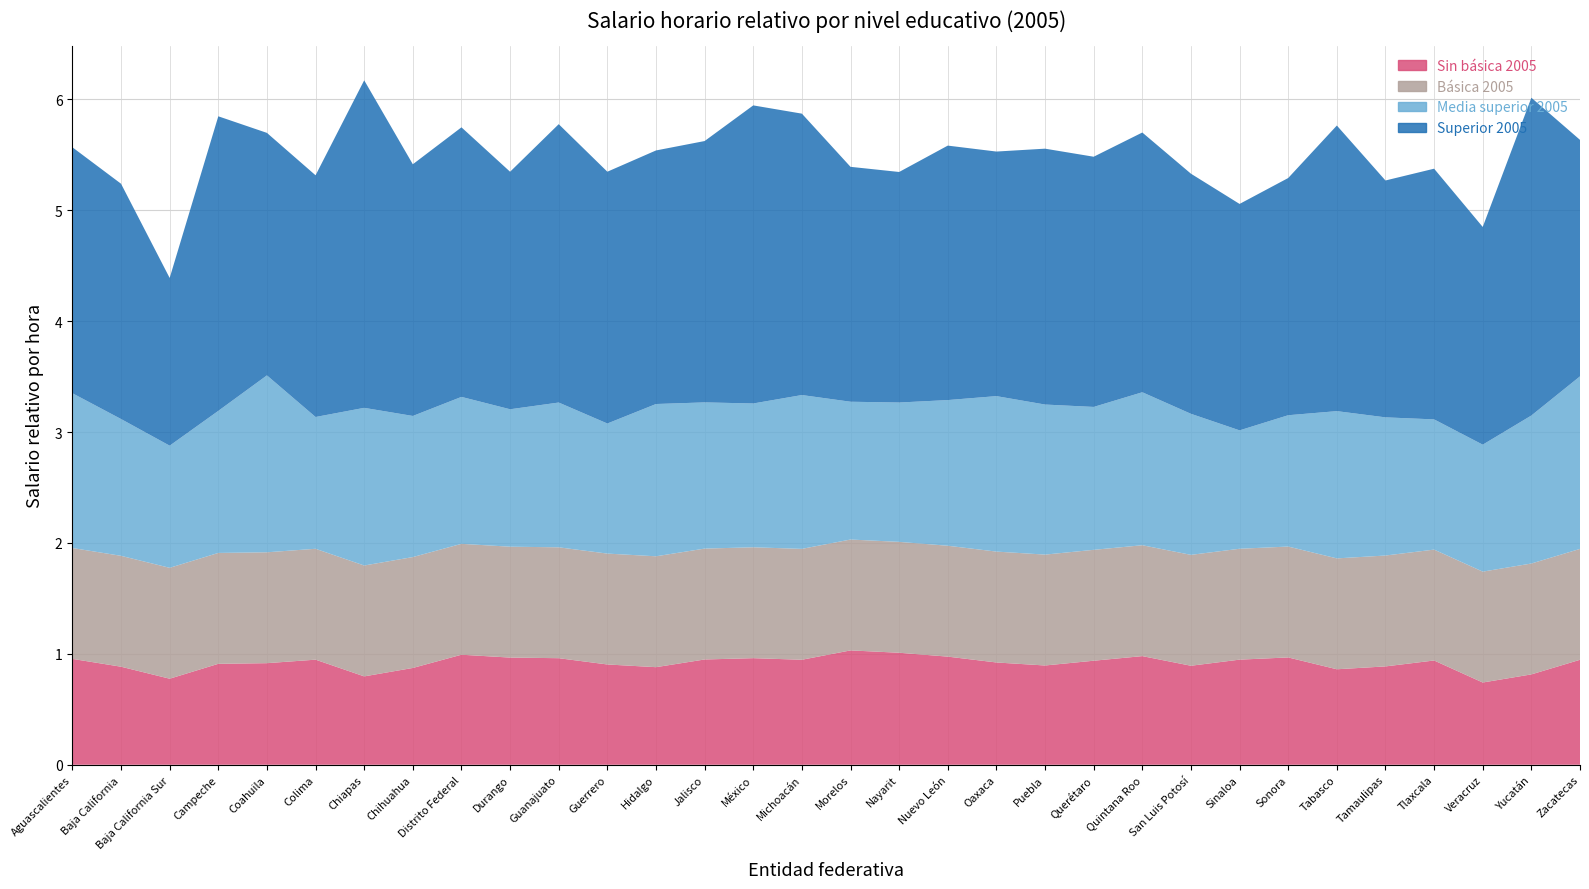

Reading left to right, extract all data points from this chart.

Sin básica 2005: 1.0	0.9	0.8	0.9	0.9	0.9	0.8	0.9	1.0	1.0	1.0	0.9	0.9	0.9	1.0	0.9	1.0	1.0	1.0	0.9	0.9	0.9	1.0	0.9	0.9	1.0	0.9	0.9	0.9	0.7	0.8	0.9
Básica 2005: 1.0	1.0	1.0	1.0	1.0	1.0	1.0	1.0	1.0	1.0	1.0	1.0	1.0	1.0	1.0	1.0	1.0	1.0	1.0	1.0	1.0	1.0	1.0	1.0	1.0	1.0	1.0	1.0	1.0	1.0	1.0	1.0
Media superior 2005: 1.4	1.2	1.1	1.3	1.6	1.2	1.4	1.3	1.3	1.2	1.3	1.2	1.4	1.3	1.3	1.4	1.2	1.3	1.3	1.4	1.4	1.3	1.4	1.3	1.1	1.2	1.3	1.2	1.2	1.1	1.3	1.6
Superior 2005: 2.2	2.1	1.5	2.7	2.2	2.2	3.0	2.3	2.4	2.1	2.5	2.3	2.3	2.4	2.7	2.5	2.1	2.1	2.3	2.2	2.3	2.3	2.3	2.2	2.0	2.1	2.6	2.1	2.3	2.0	2.9	2.1